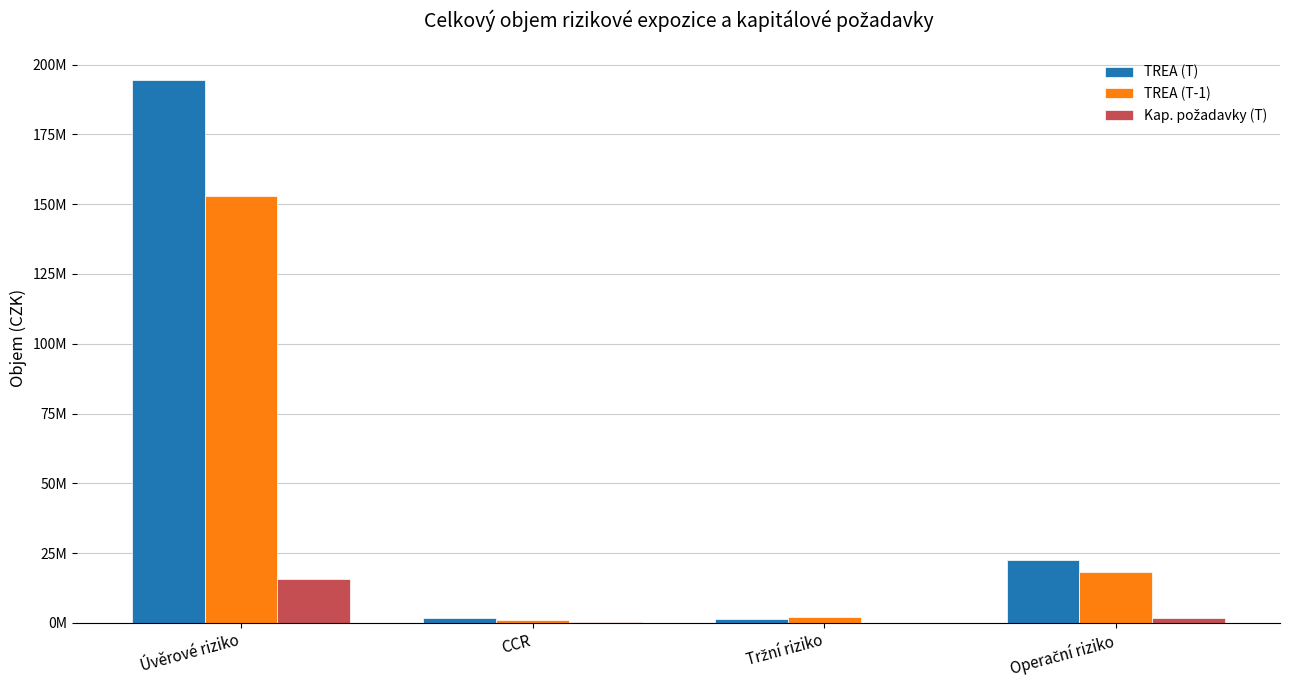

At how many categories does at least one series exceed 188277217?

1